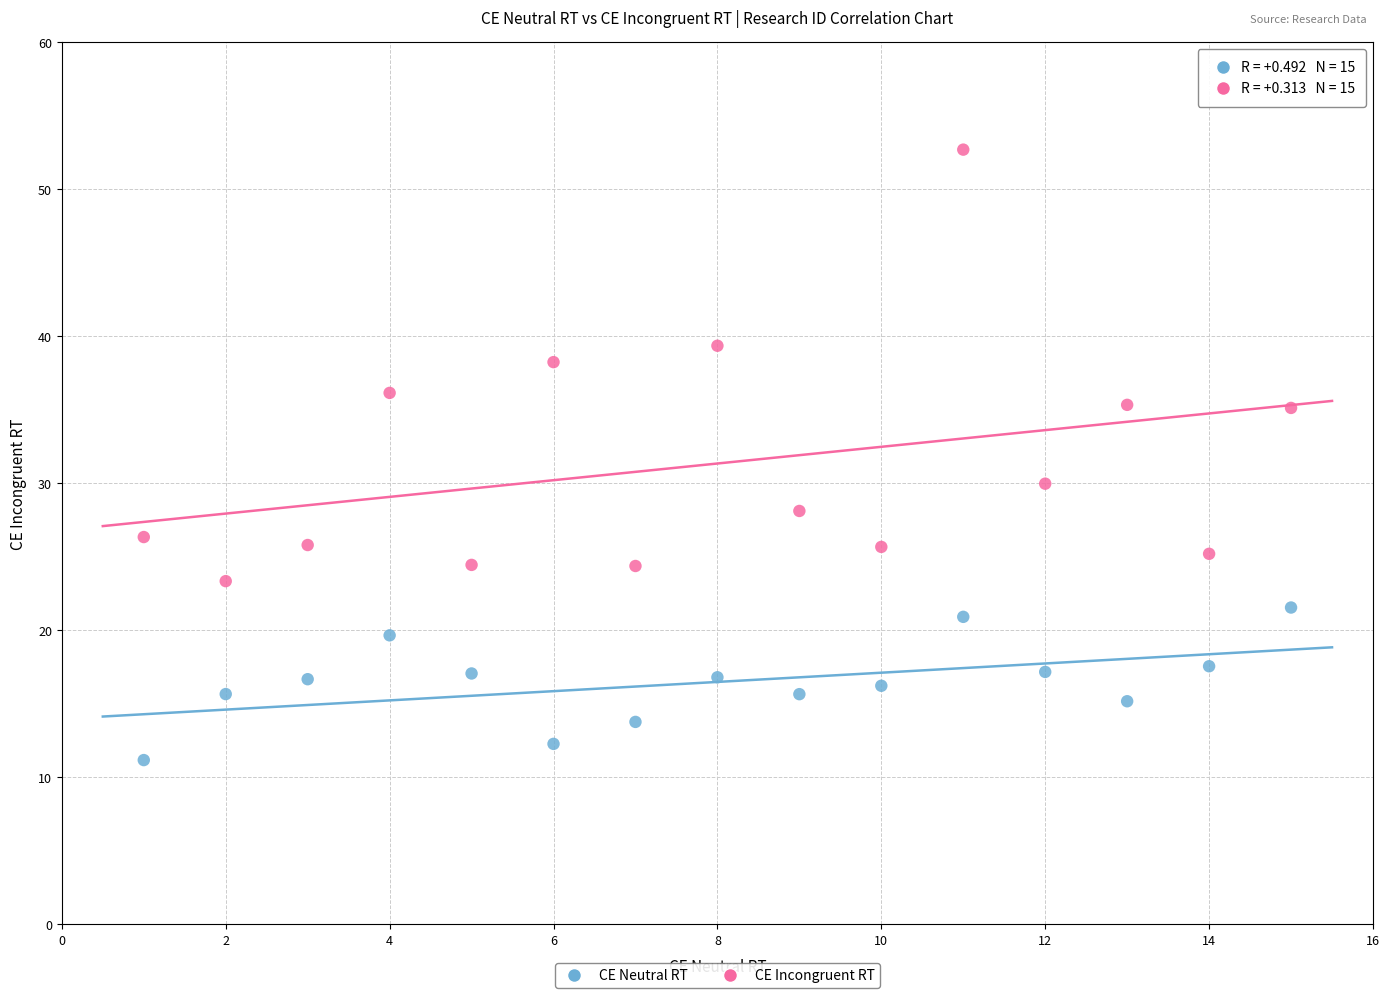

Across all data points, what is the range of Y values (max minus min)?

41.5